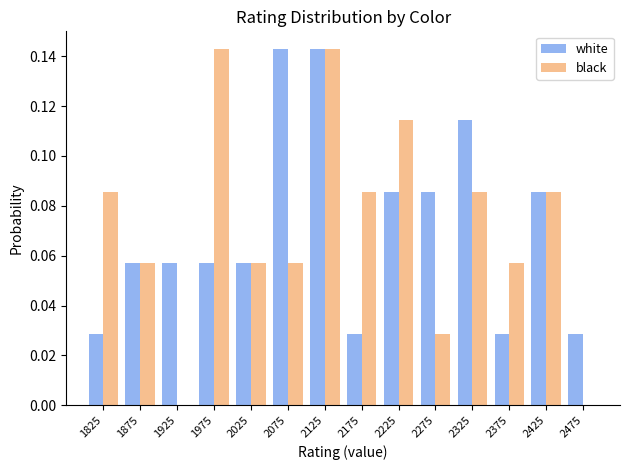

Reading left to right, list every range on the x-axis with the height of the bar of each series over it. The values are not printed on the chart, so give them approximately, as read against the axis.

1800 to 1850: white=0.028	black=0.086
1850 to 1900: white=0.058	black=0.058
1900 to 1950: white=0.058	black=0
1950 to 2000: white=0.058	black=0.142
2000 to 2050: white=0.058	black=0.058
2050 to 2100: white=0.142	black=0.058
2100 to 2150: white=0.142	black=0.142
2150 to 2200: white=0.028	black=0.086
2200 to 2250: white=0.086	black=0.114
2250 to 2300: white=0.086	black=0.028
2300 to 2350: white=0.114	black=0.086
2350 to 2400: white=0.028	black=0.058
2400 to 2450: white=0.086	black=0.086
2450 to 2500: white=0.028	black=0